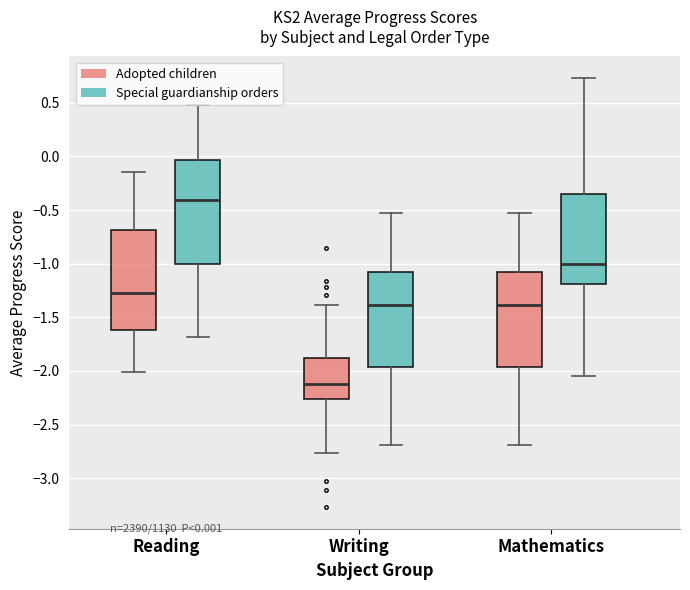

Which box's median line is the lowest?

Writing (Adopted children)